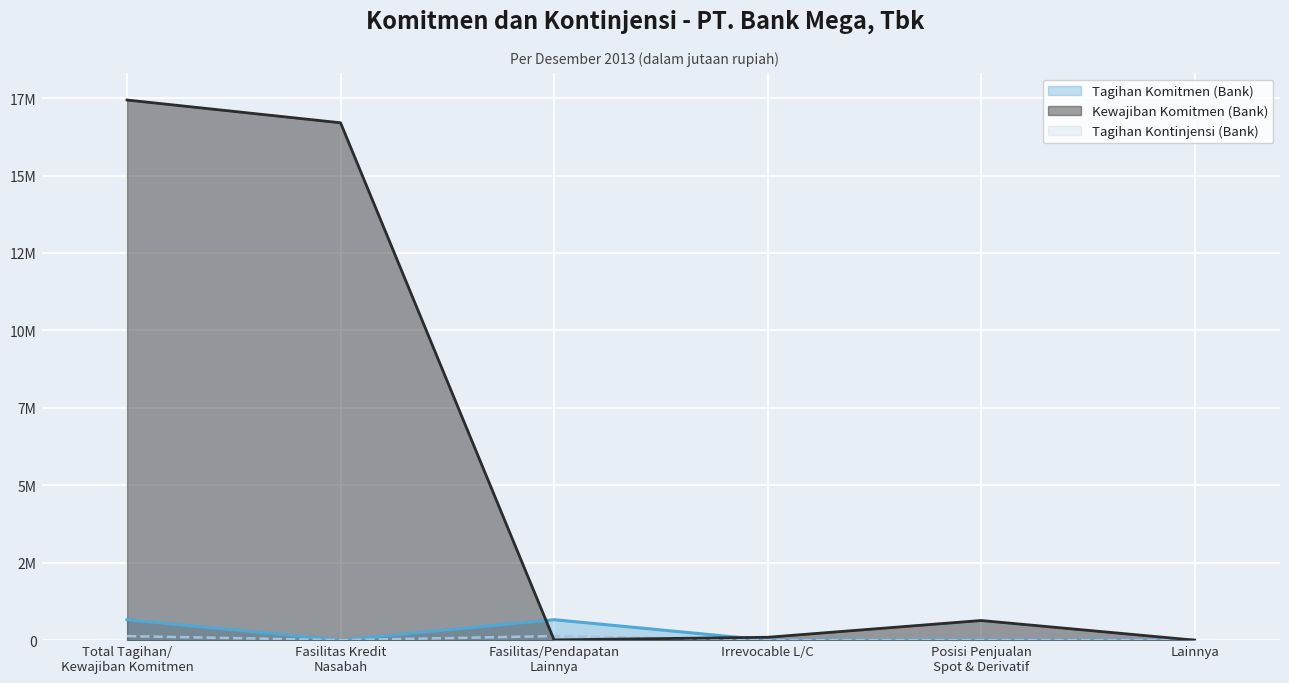

True or false: Tagihan Kontinjensi (Bank) and Kewajiban Komitmen (Bank) intersect in this chart.

True